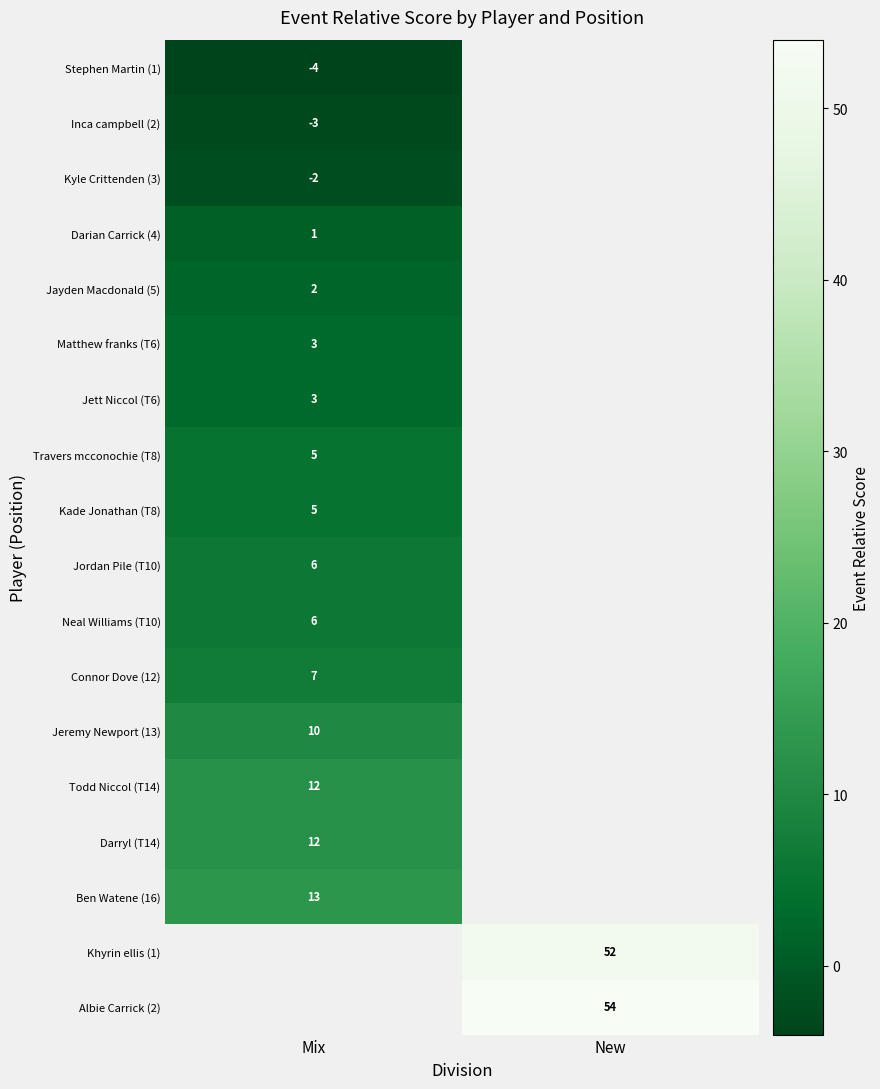

What is the difference between the highest and lowest values at Mix?

17.0